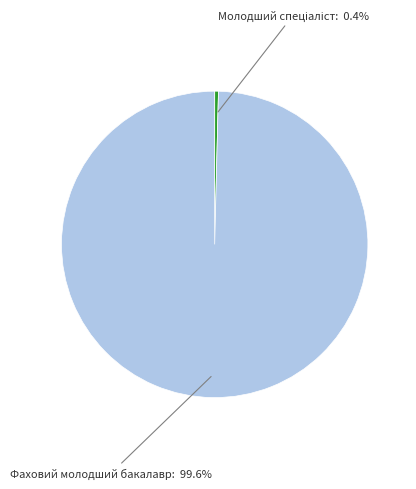

What is the largest slice in the pie chart?

Фаховий молодший бакалавр